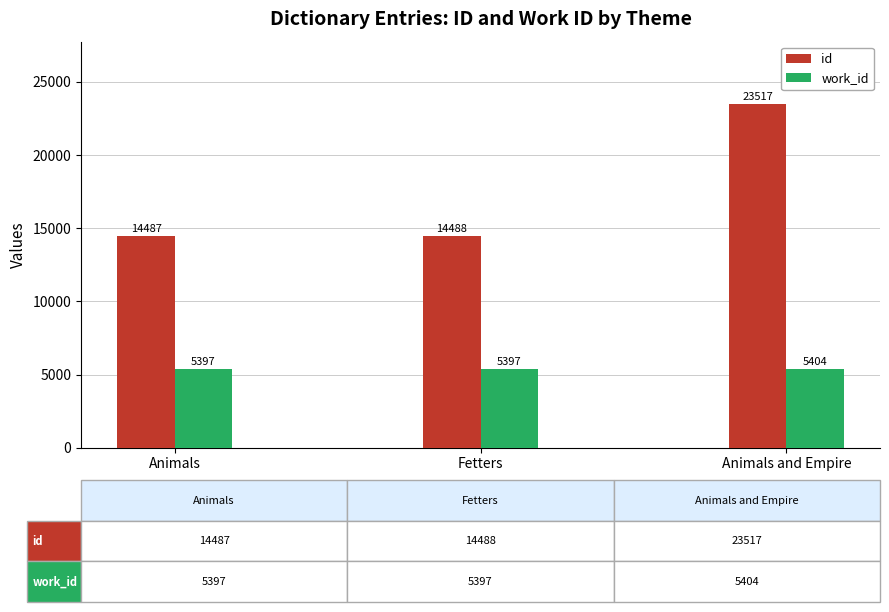

Is it true that work_id equals 5397 at Fetters?

True